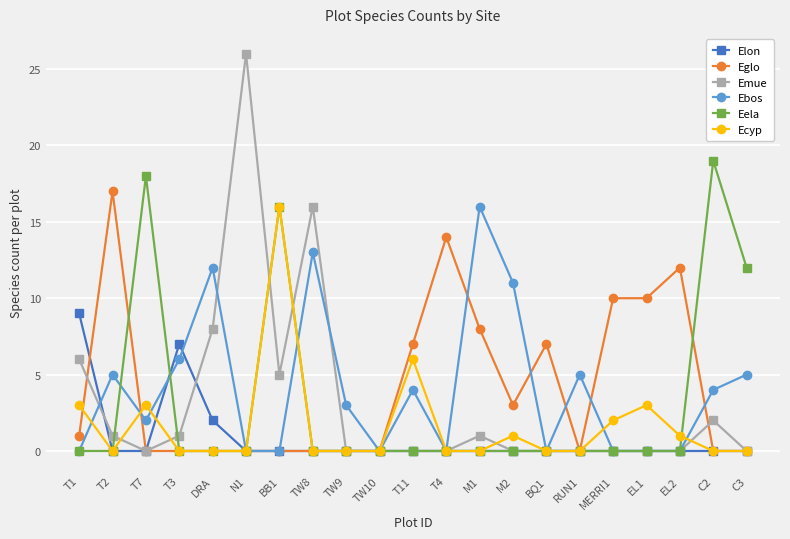

The Eglo series shows -11 at TW9. True or false?

False